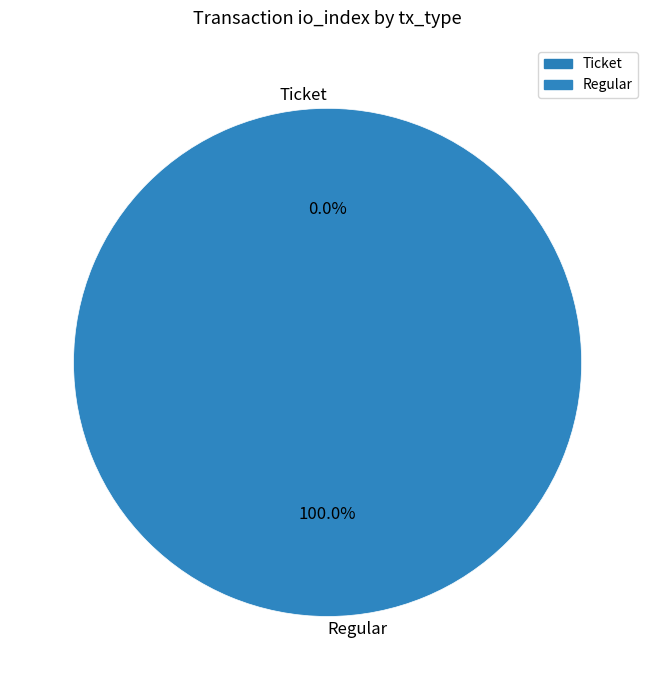

Does Ticket represent more than half of the total?

No